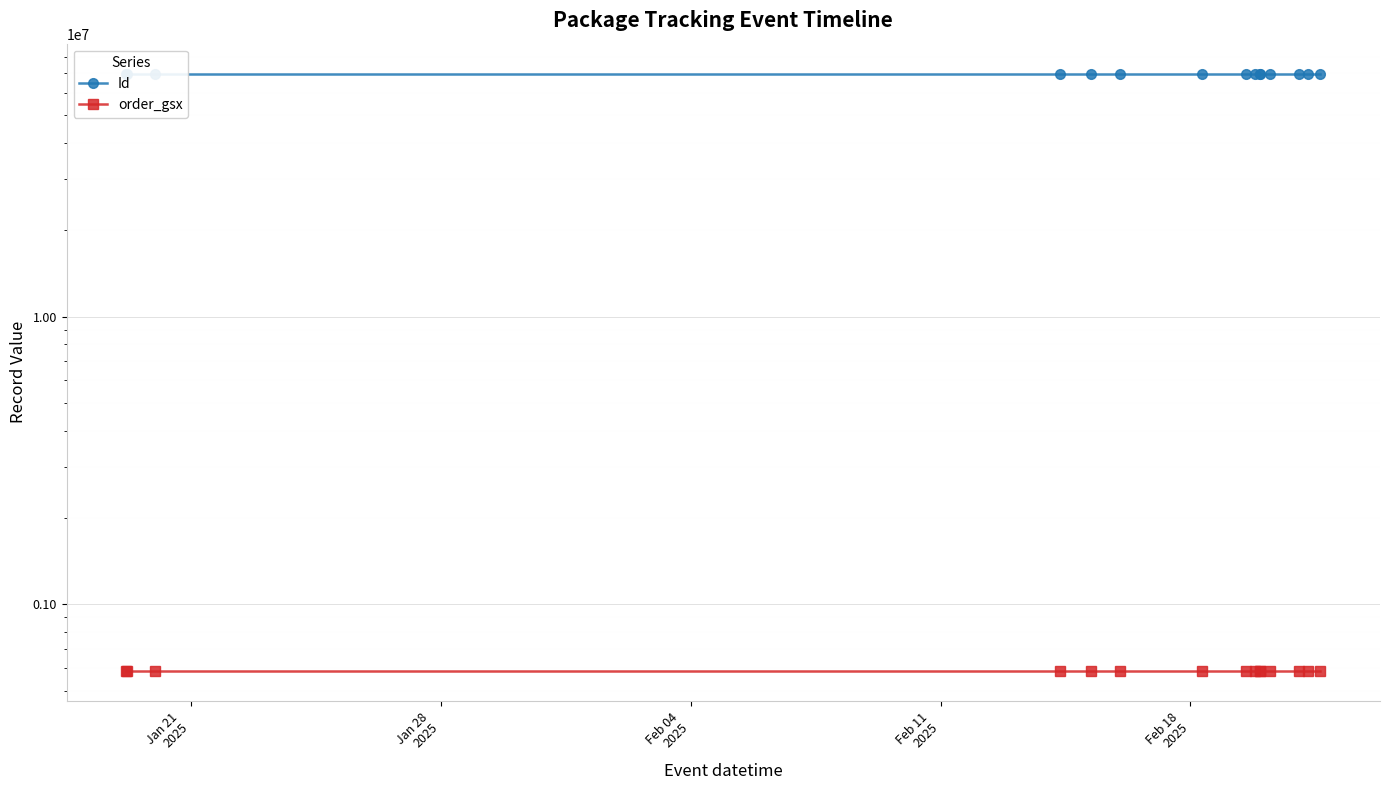

What is the spread (max minus min) of values at Feb 04
2025?

69308935